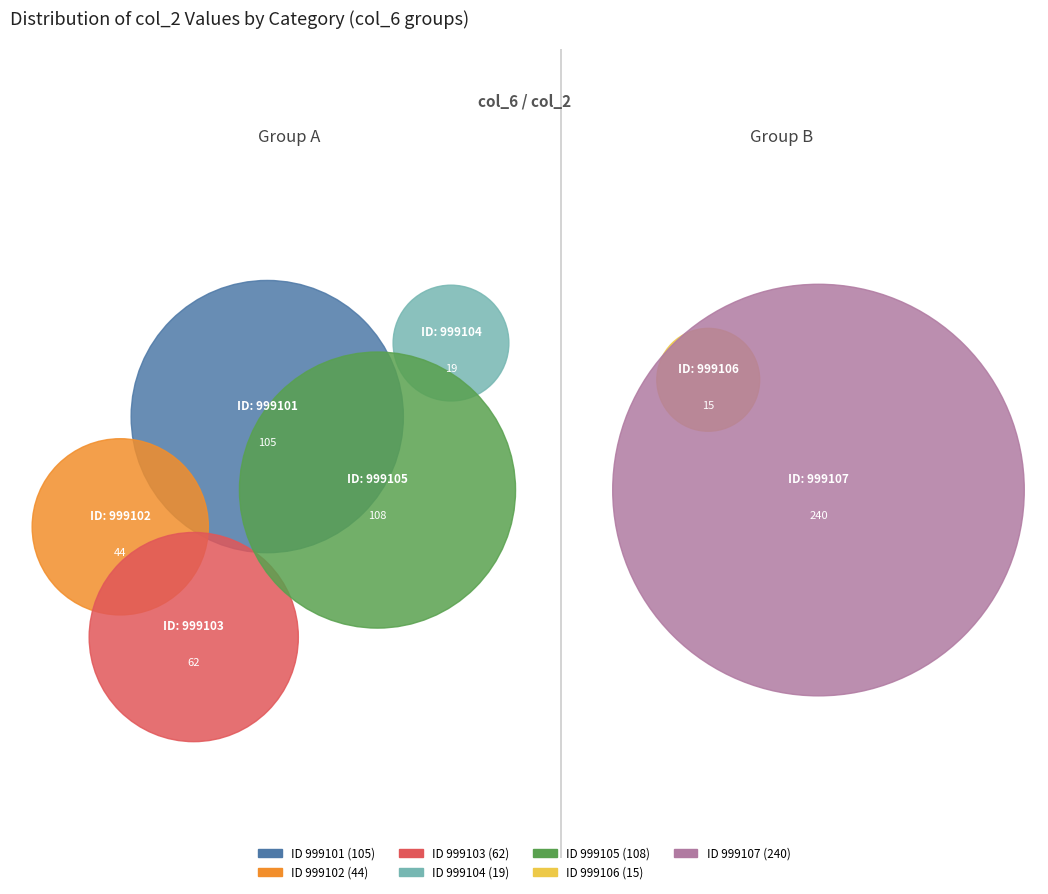

Rank the categories by value from lowest to highest.

999106, 999104, 999102, 999103, 999101, 999105, 999107